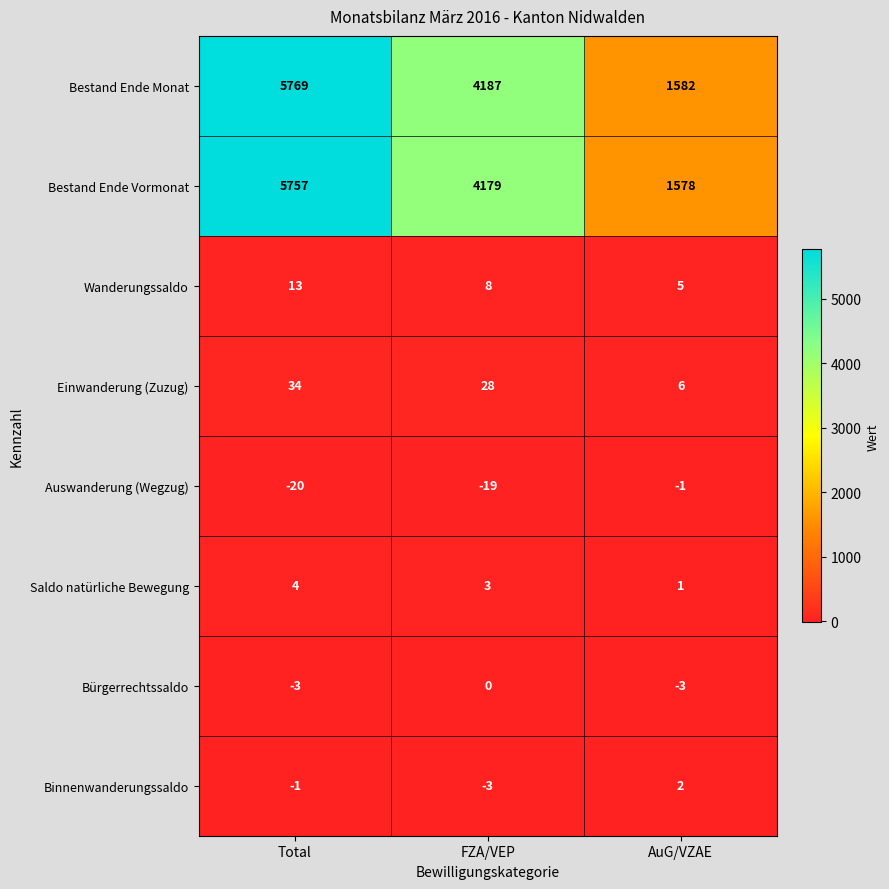

What is the greatest value displayed?

5769